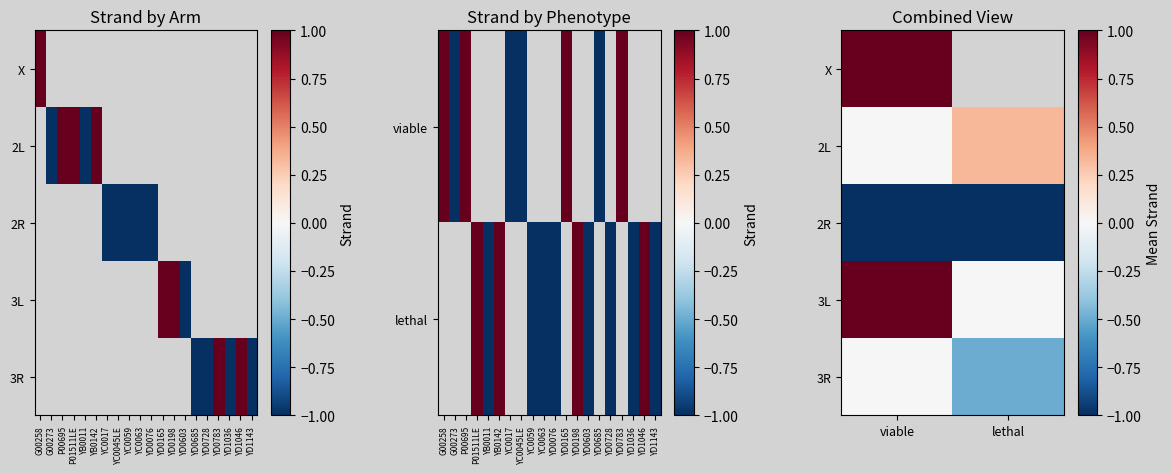

Rank the series by their maximum value, from highest to lowest.

X, 3L, 2L, 3R, 2R